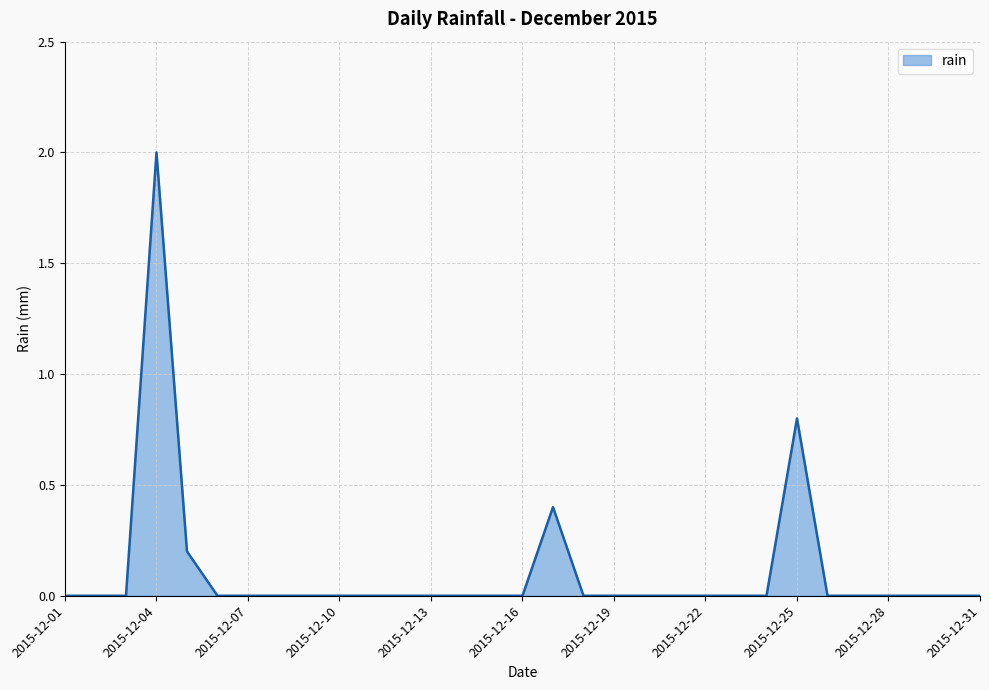

What is the greatest value displayed?

2.0